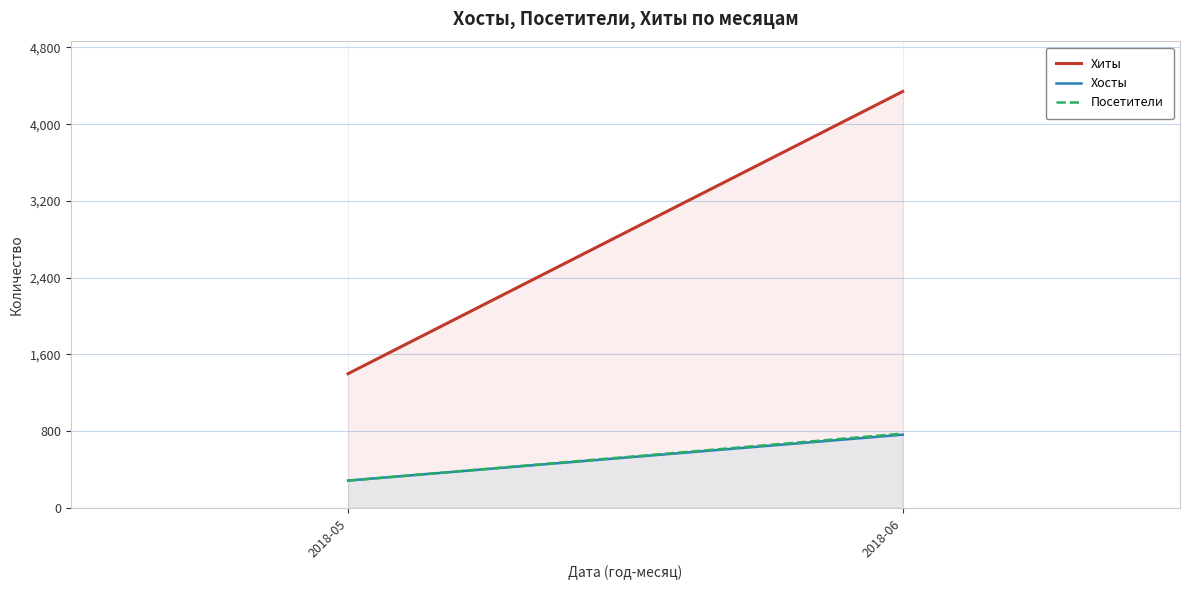

What is the difference between the Хосты values at 2018-05 and 2018-06?

478